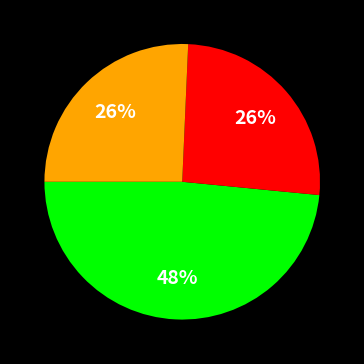

Count the number of slices in the pie.

3